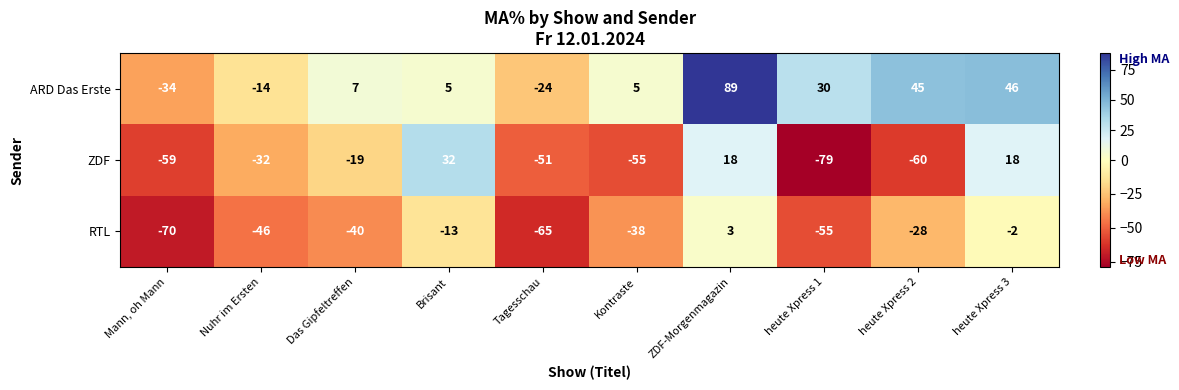

Rank the series at Tagesschau from highest to lowest value.

ARD Das Erste, ZDF, RTL